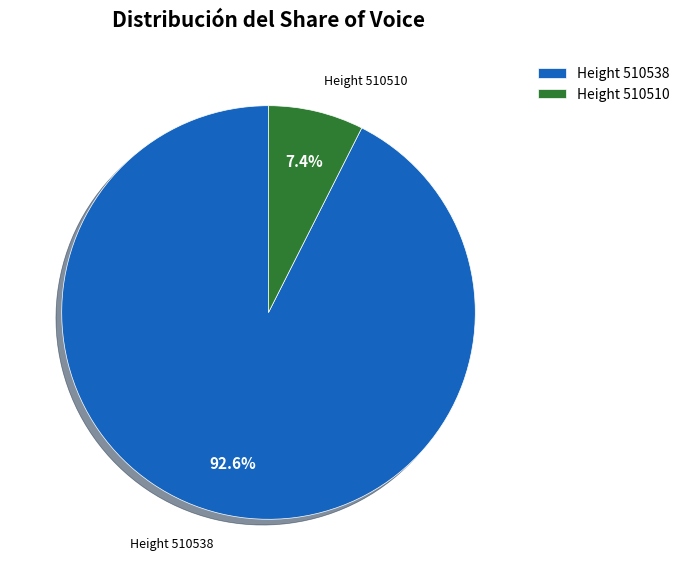

Which category has the biggest portion of the pie?

Height 510538